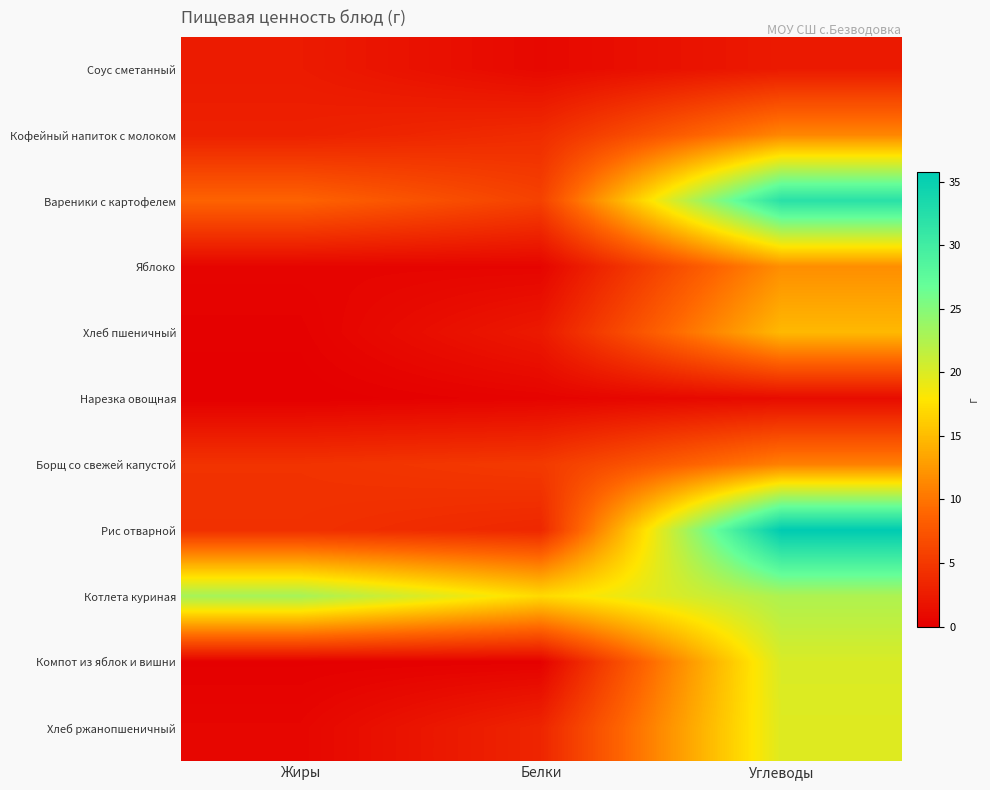

At which category is the sum across all series the highest?

Углеводы